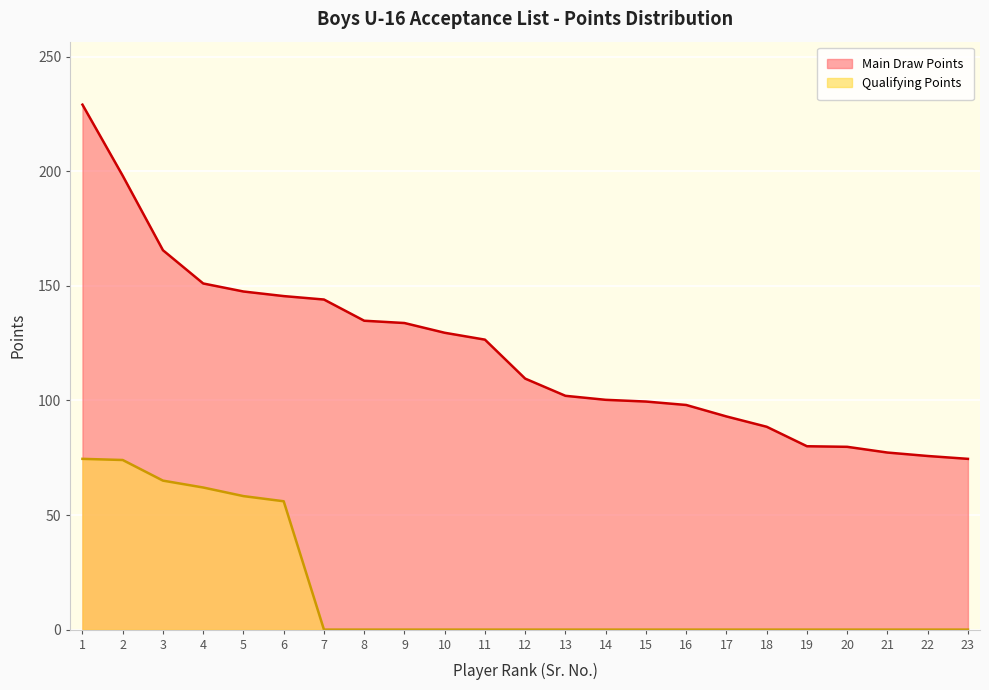

Which category has the highest value across all series?

1